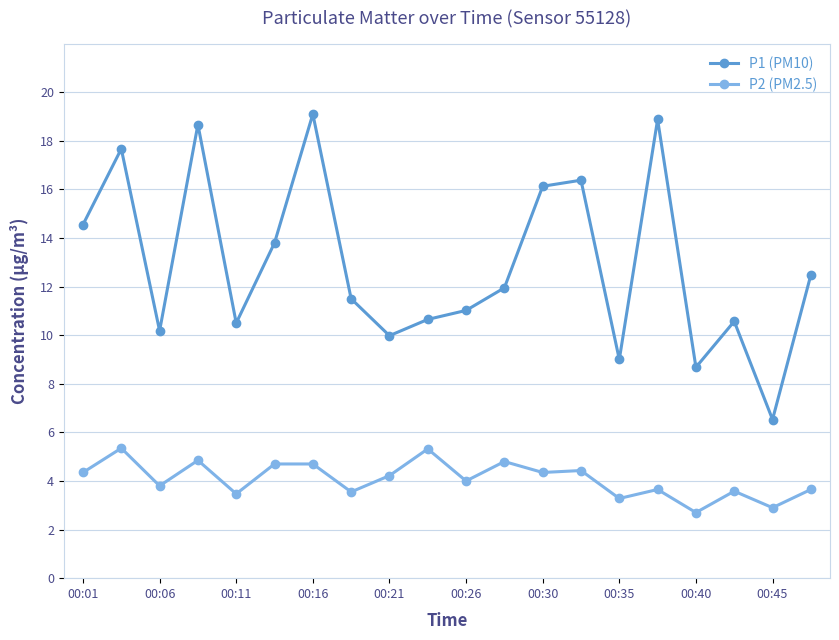

List the series in order of their peak value, highest first.

P1 (PM10), P2 (PM2.5)